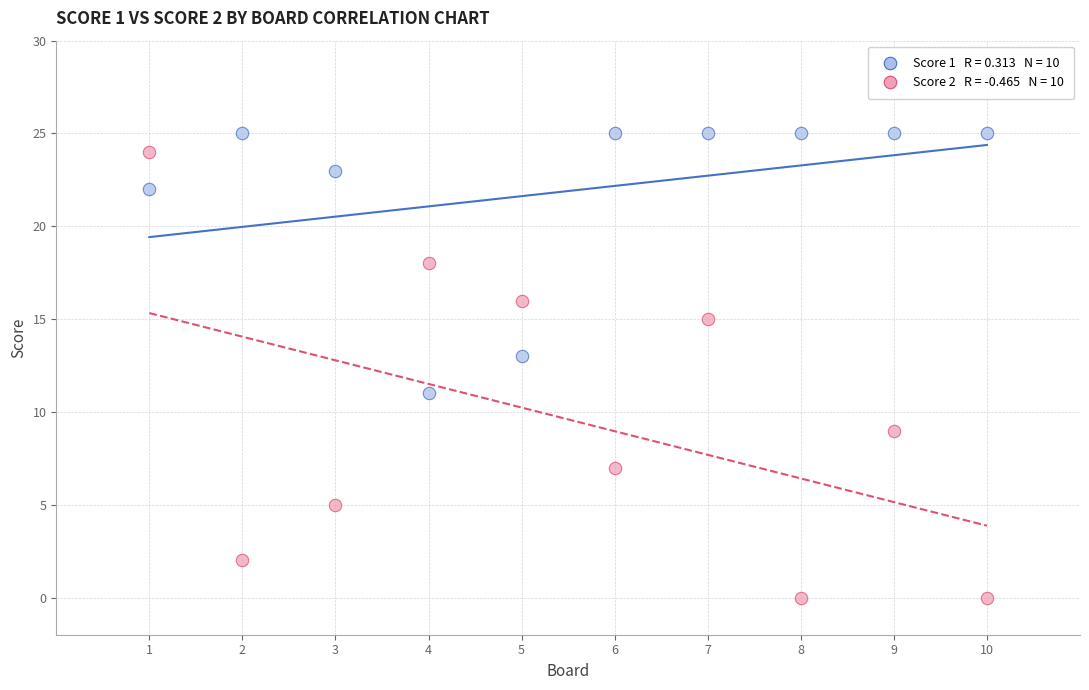

Across all data points, what is the range of Y values (max minus min)?

25